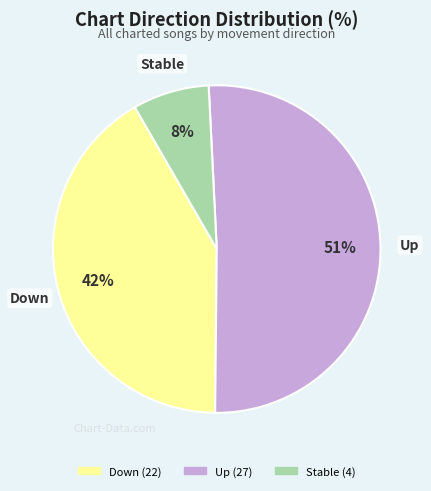

Is there any slice that represents more than half of the pie?

Yes